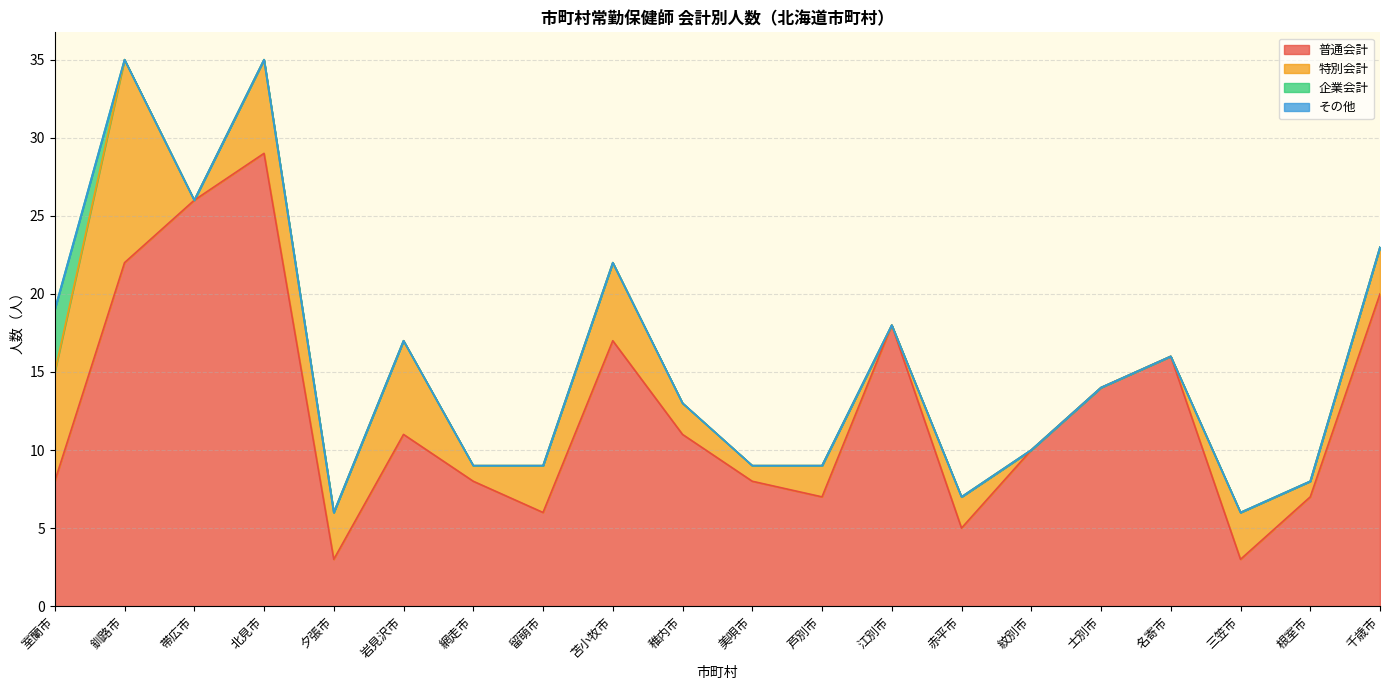

How many values in 企業会計 are above zero?

1